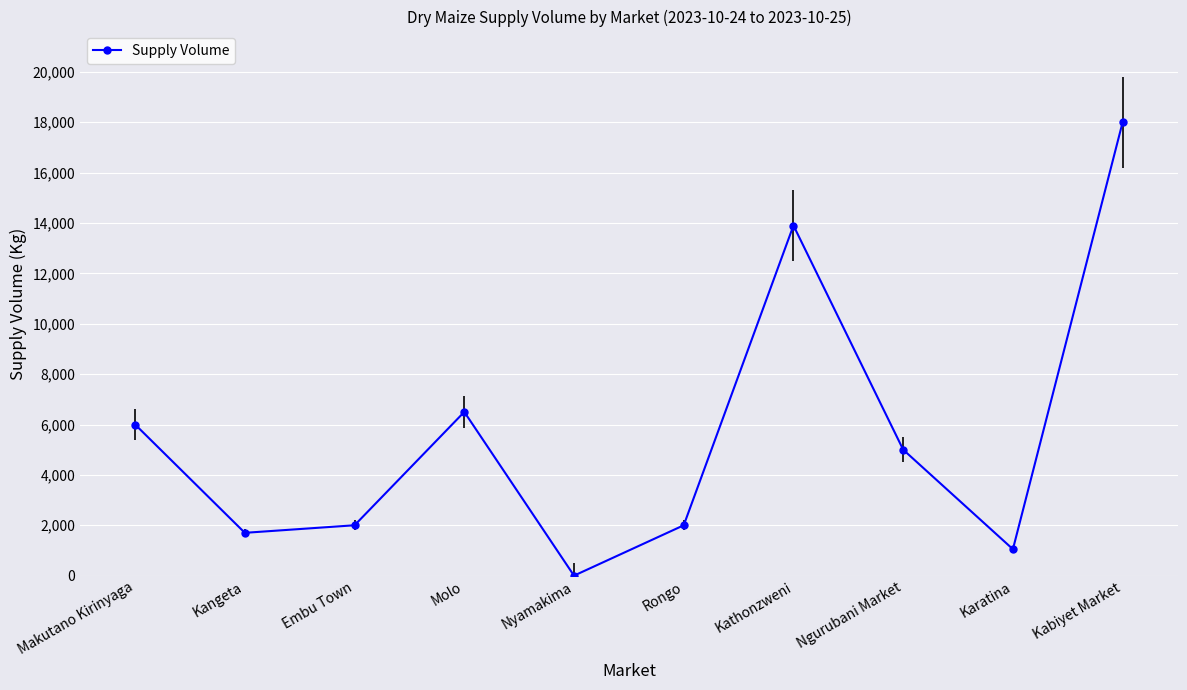

What is the maximum value shown in the chart?

18000